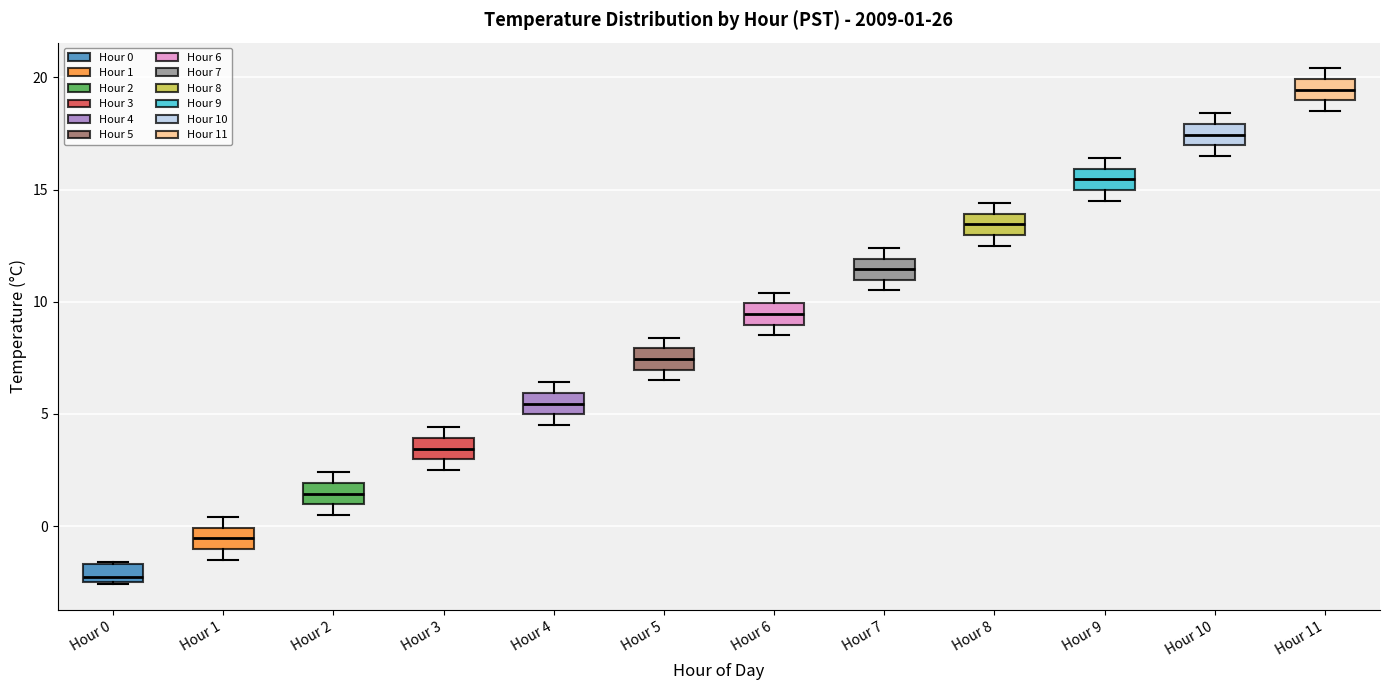

Which box's median line is the lowest?

Hour 0